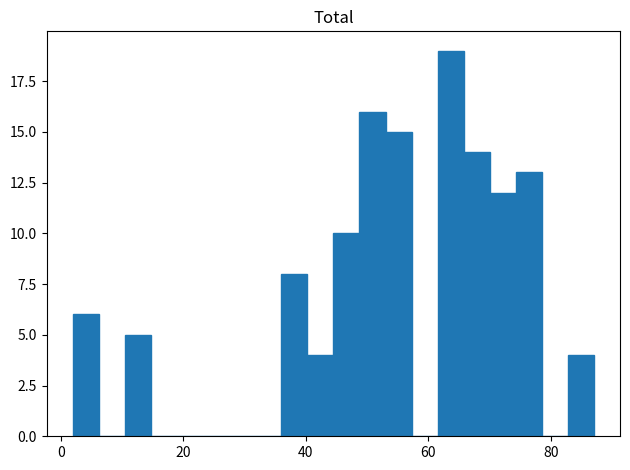

Read against the x-axis, roughly where is the centre of the tallest bar?

64